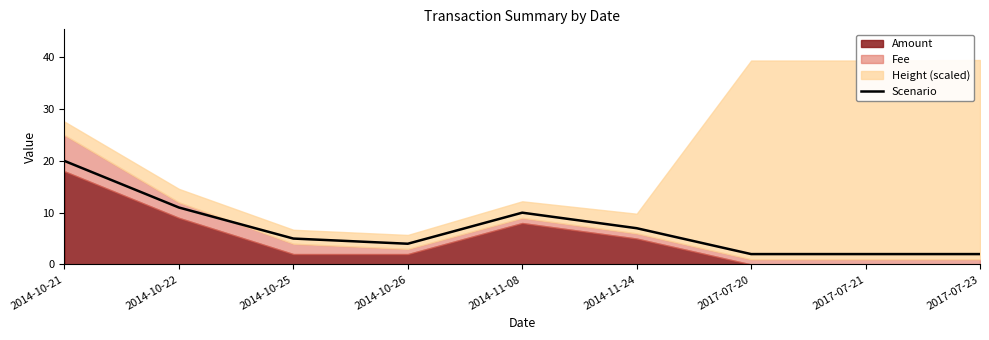

What is the greatest value displayed?

20